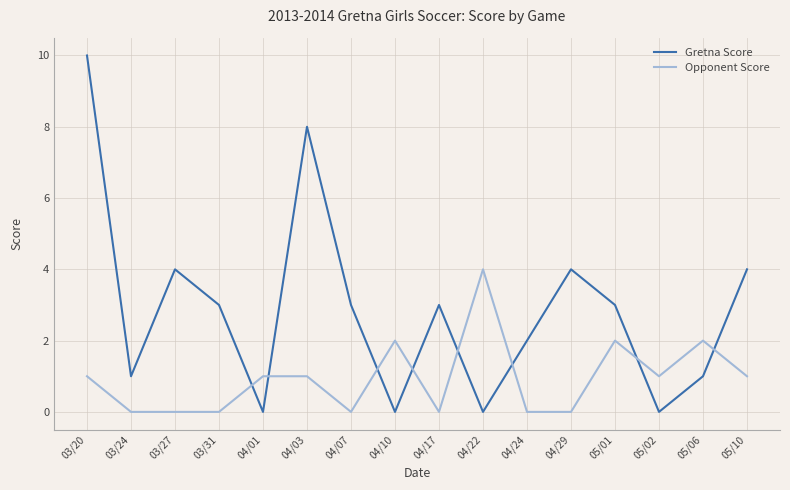

What position from the right is 04/01?

12